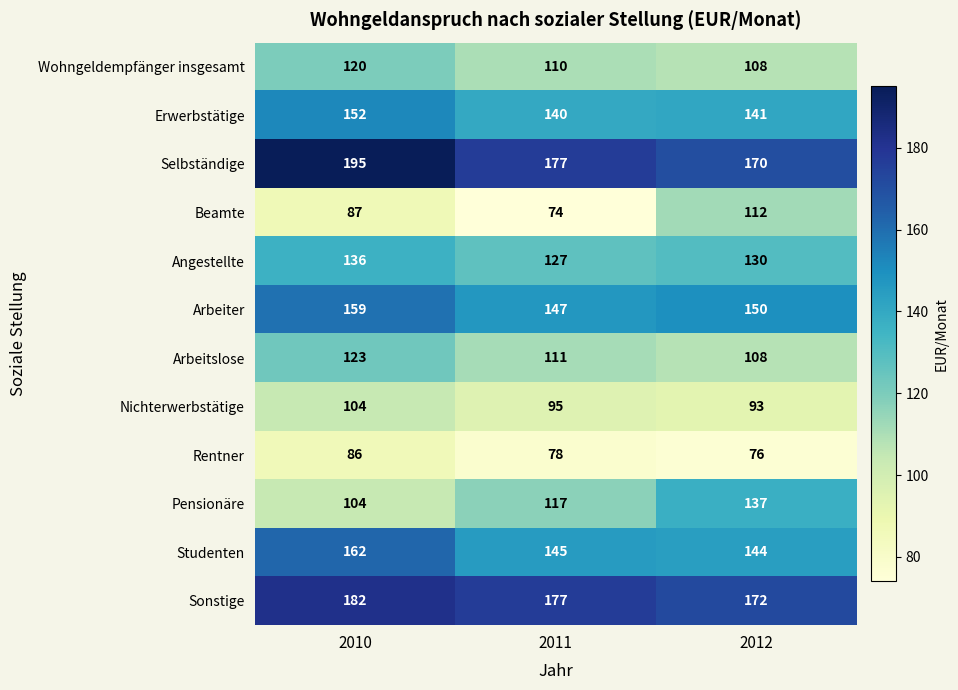

Which label corresponds to the smallest value in the chart?

2011